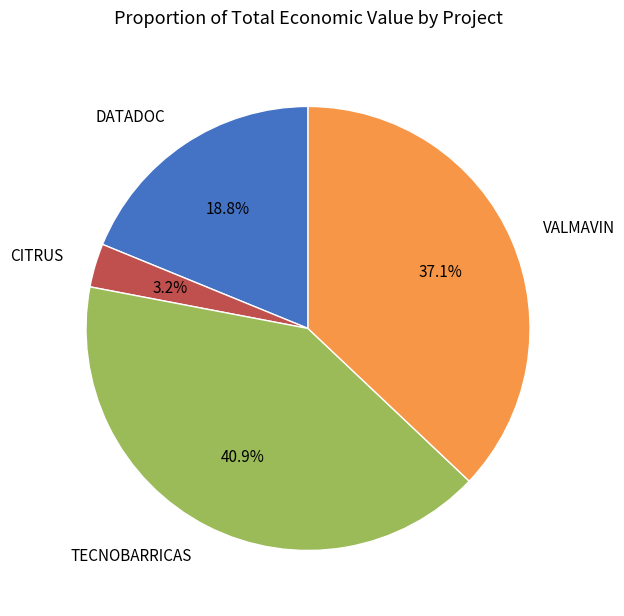

Which has a higher value, CITRUS or TECNOBARRICAS?

TECNOBARRICAS